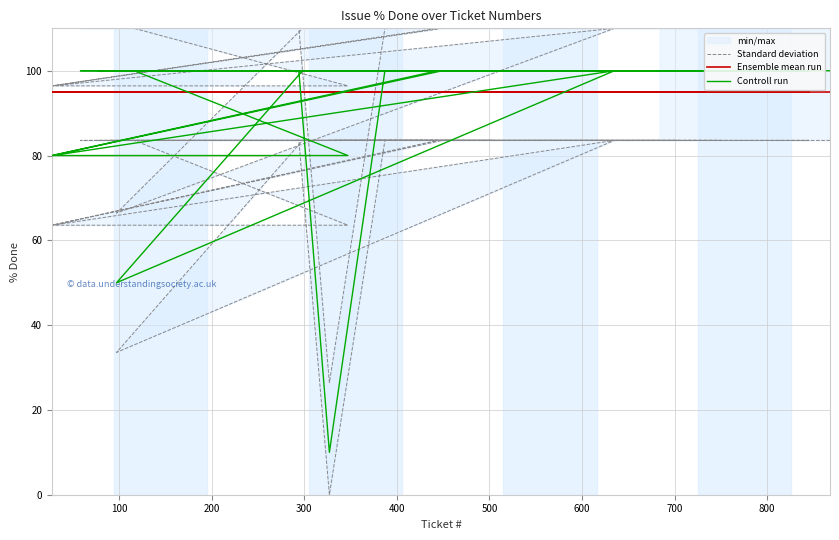

True or false: Standard deviation has a value of 69.8 at 39.

False